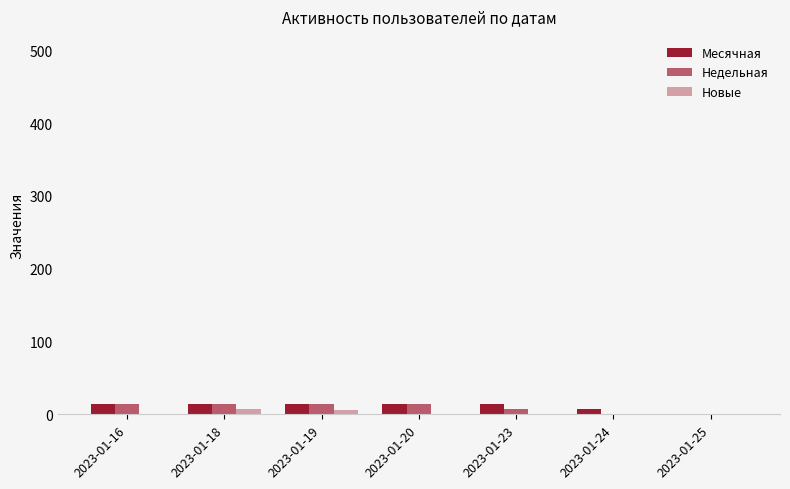

What is the sum of all Недельная values?

64